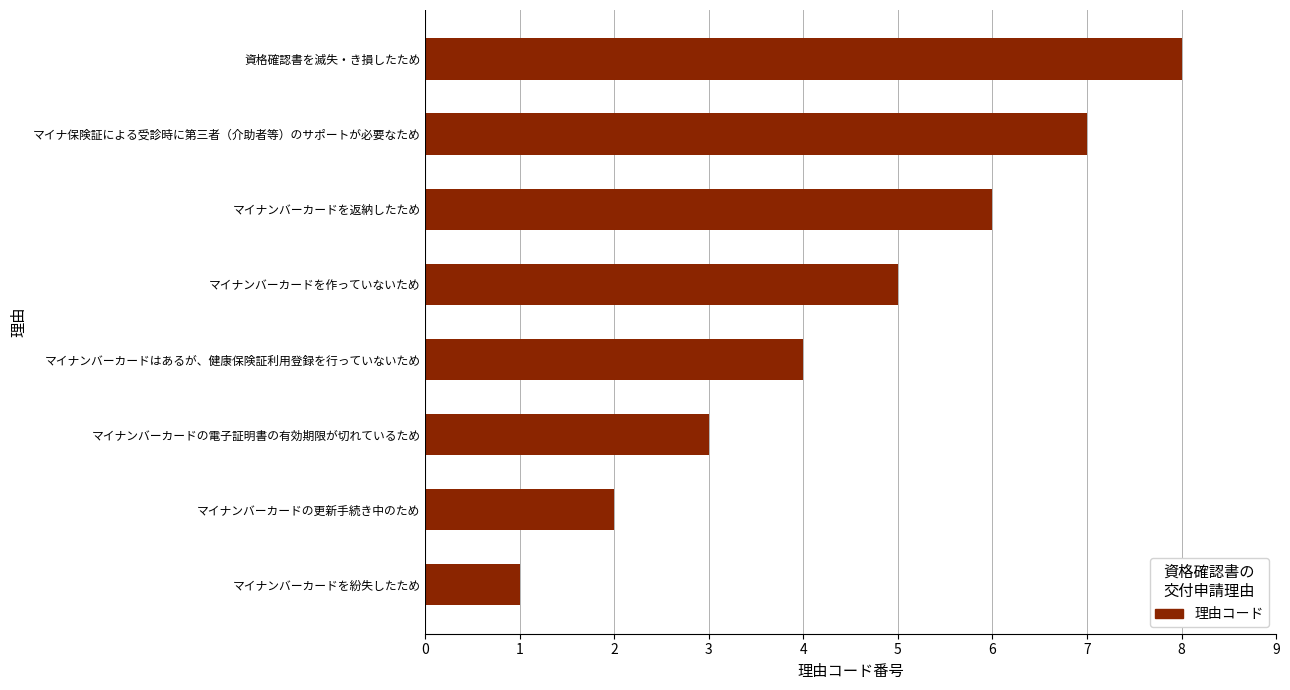

Between マイナ保険証による受診時に第三者（介助者等）のサポートが必要なため and マイナンバーカードを紛失したため, which is larger?

マイナ保険証による受診時に第三者（介助者等）のサポートが必要なため